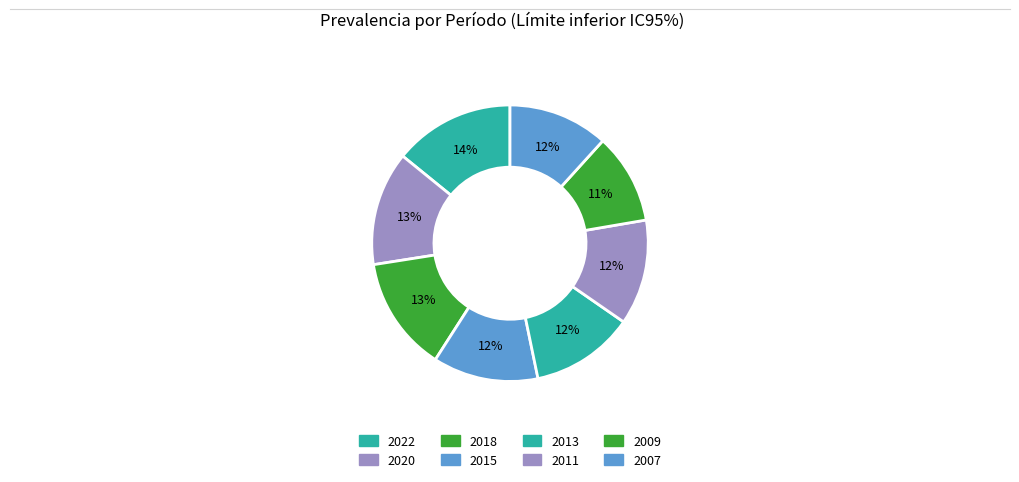

Which category has the smallest portion of the pie?

2009